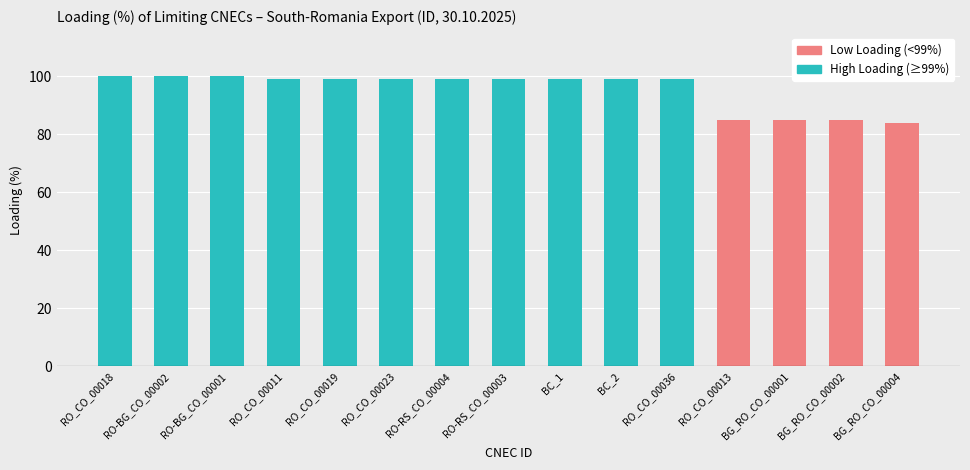

How many data points does each series have?

15